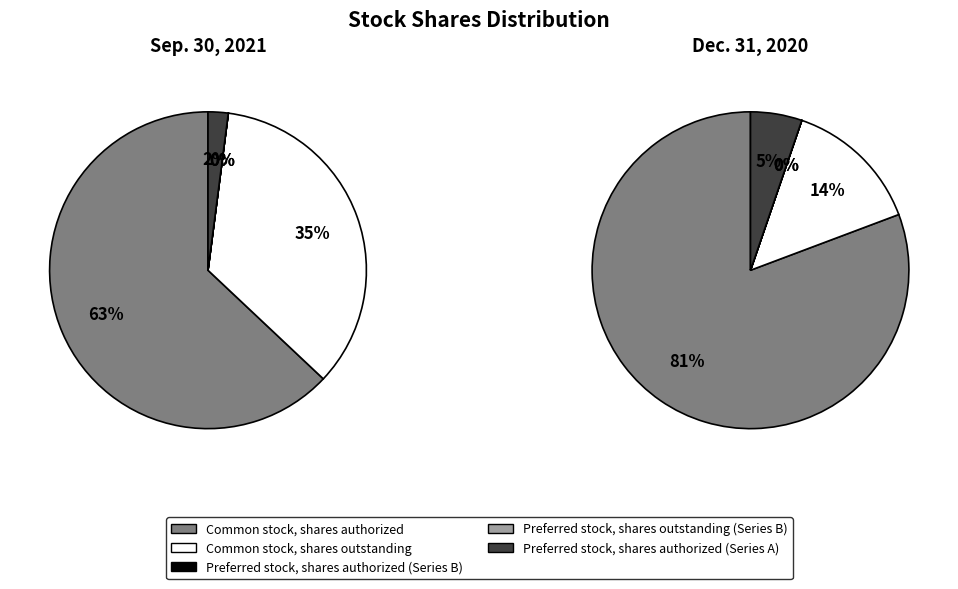

To the nearest percent, what portion does Common stock, shares outstanding represent?

35%